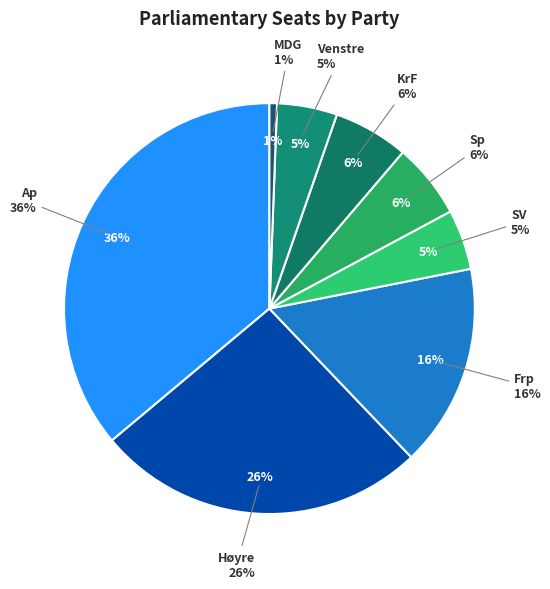

The Rødt slice represents 9% of the pie. True or false?

False